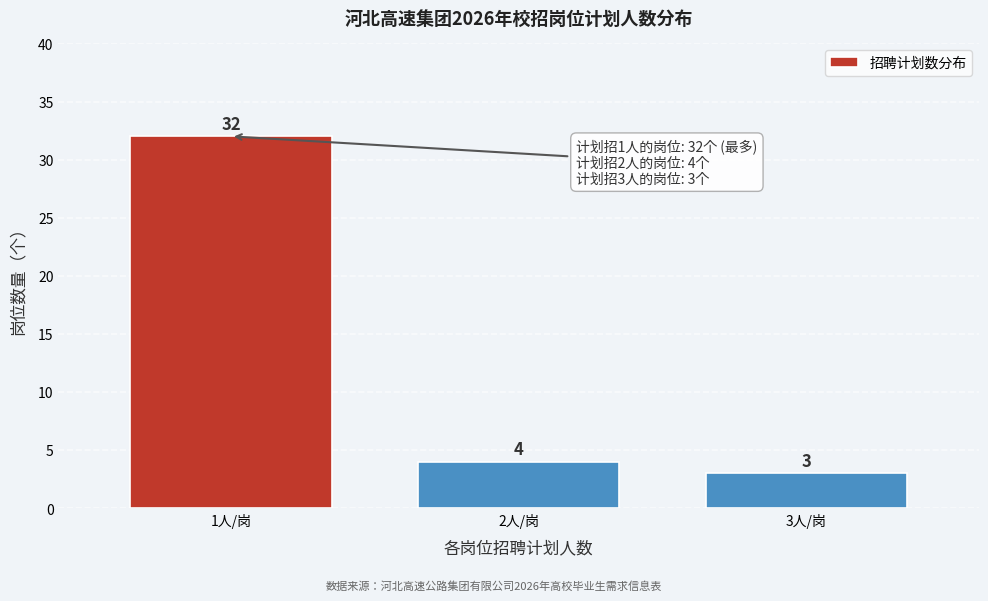

Reading left to right, transcribe all the data shown in this chart.

1人/岗=32	2人/岗=4	3人/岗=3